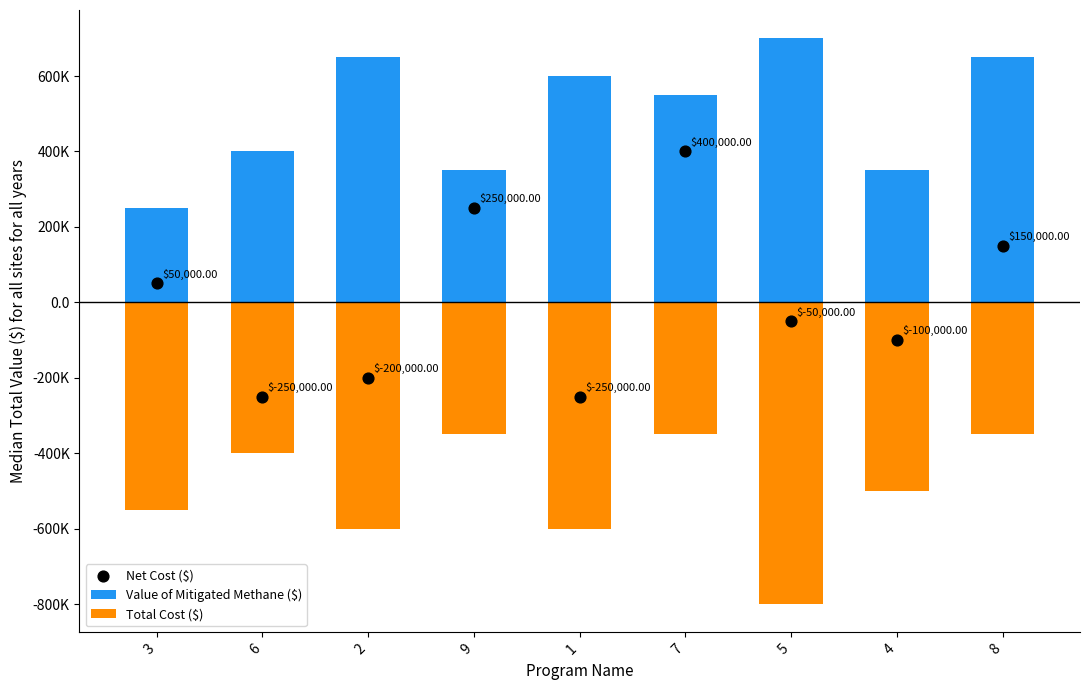

At which category is the sum across all series the highest?

7